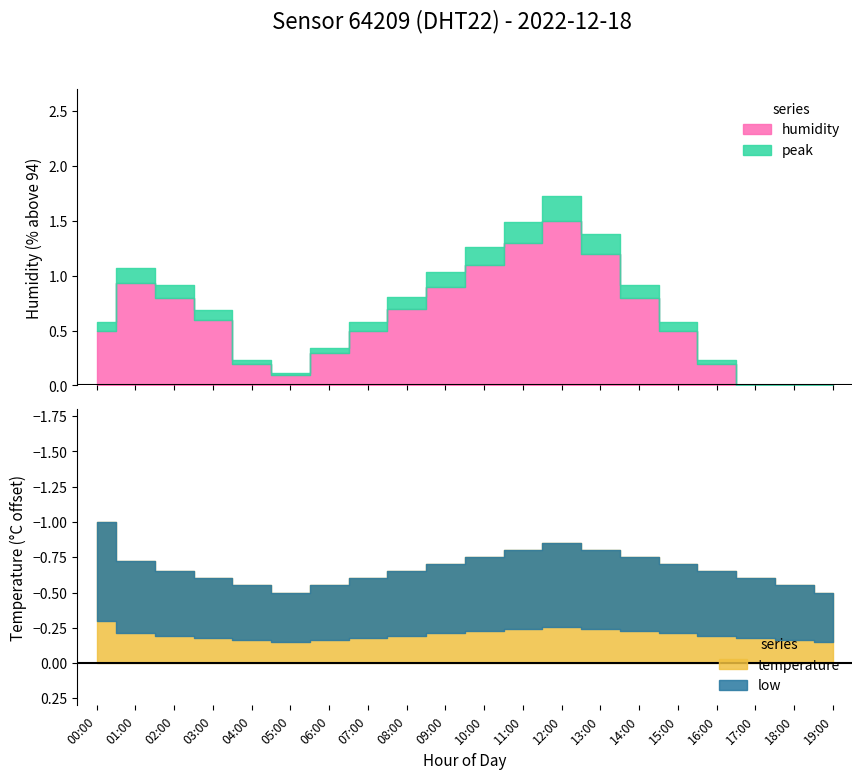

True or false: temperature and humidity cross at least once.

False